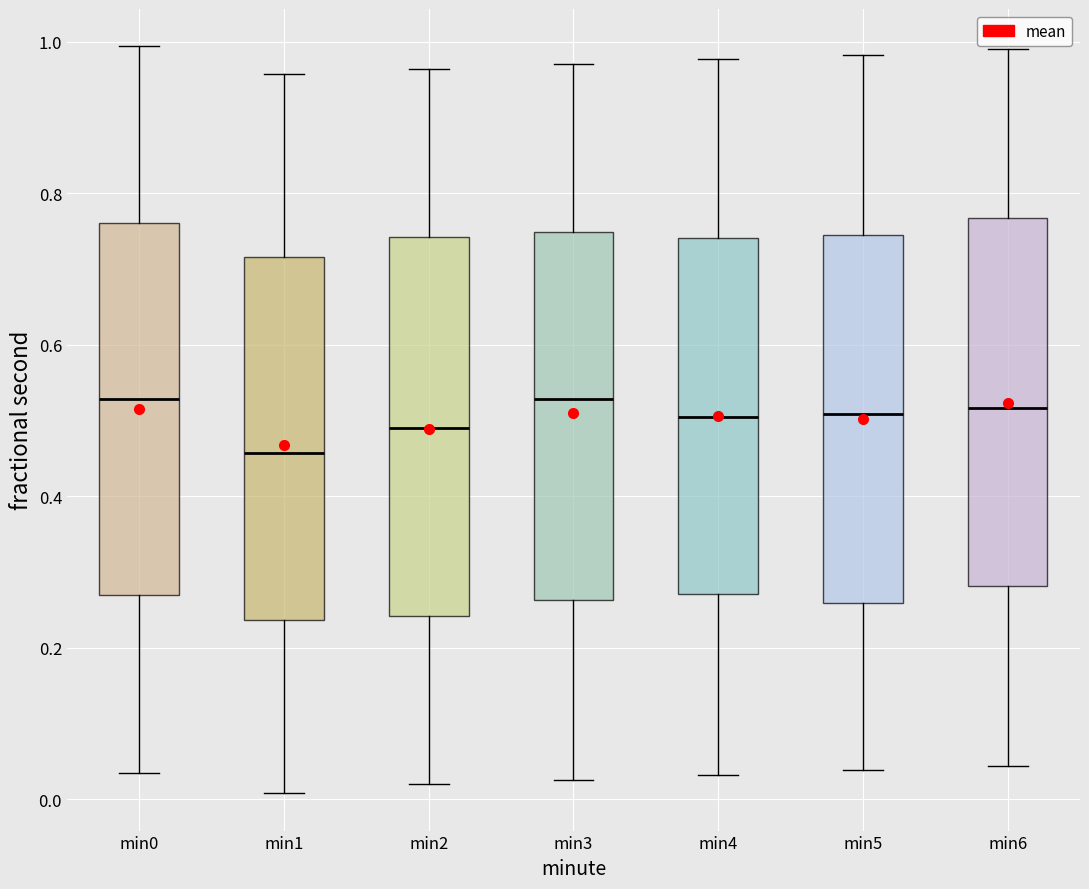

Where does the lower whisker of the box for min0 end on the y-axis? The values are not printed on the chart, so give them approximately, as read against the axis.

0.04